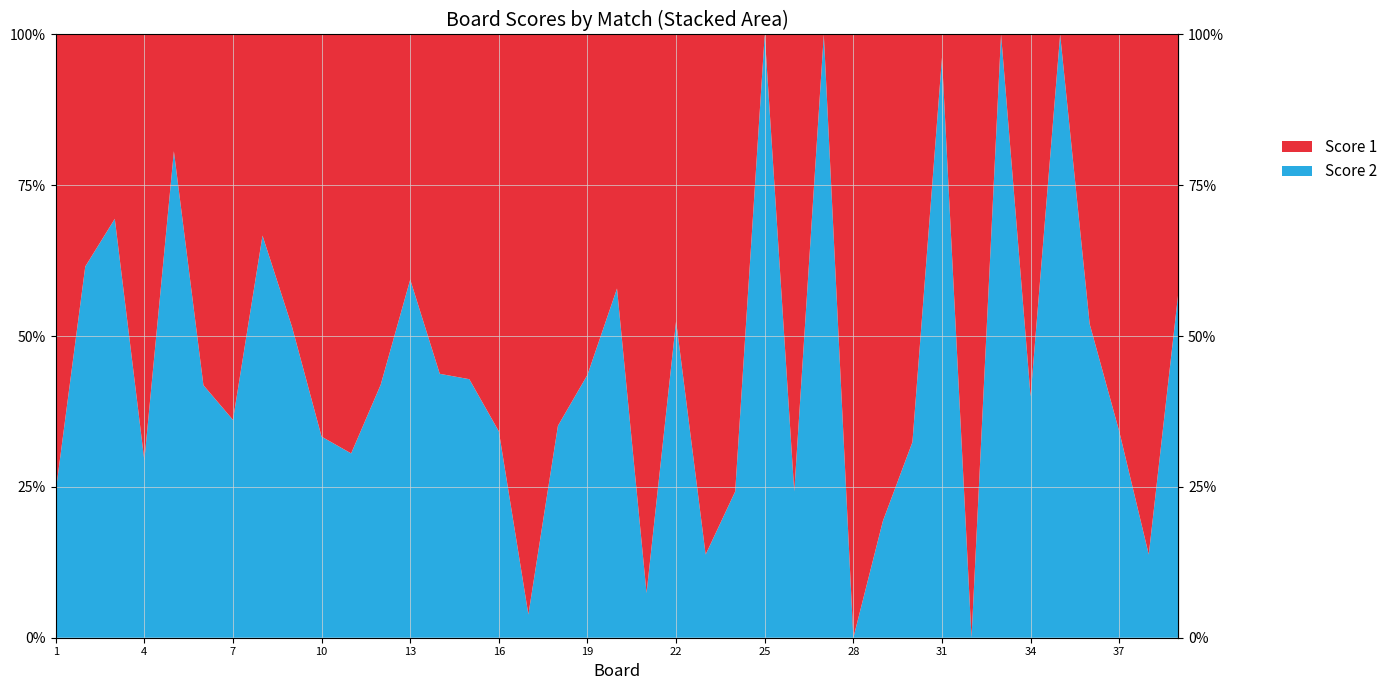

Reading right to left, extract all data points from this chart.

Score 1: 9	25	25	12	0	12	0	25	1	25	25	25	0	25	0	25	25	19	25	16	22	24	25	25	24	18	13	18	25	22	16	12	23	25	6	24	11	15	25
Score 2: 12	4	13	13	25	8	25	0	25	12	6	0	25	8	25	8	4	21	2	22	17	13	1	13	18	14	19	13	11	11	17	24	13	18	25	10	25	24	8